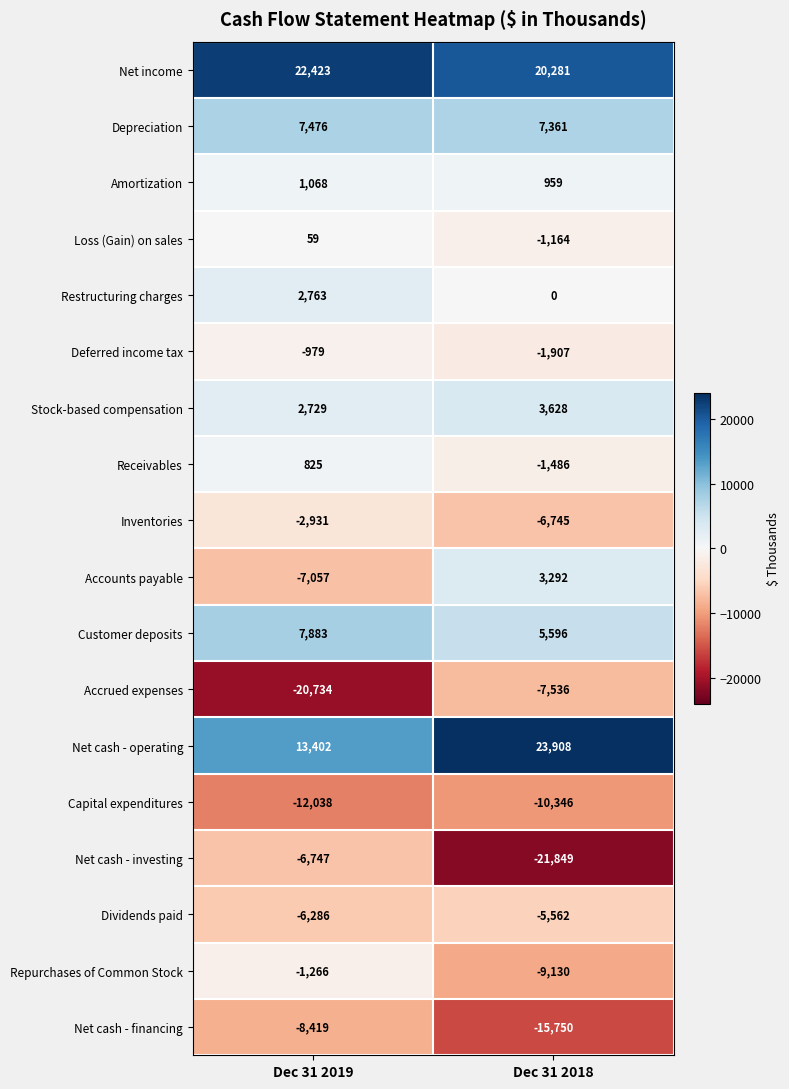

Is it true that Repurchases of Common Stock equals -9130 at Dec 31 2018?

True